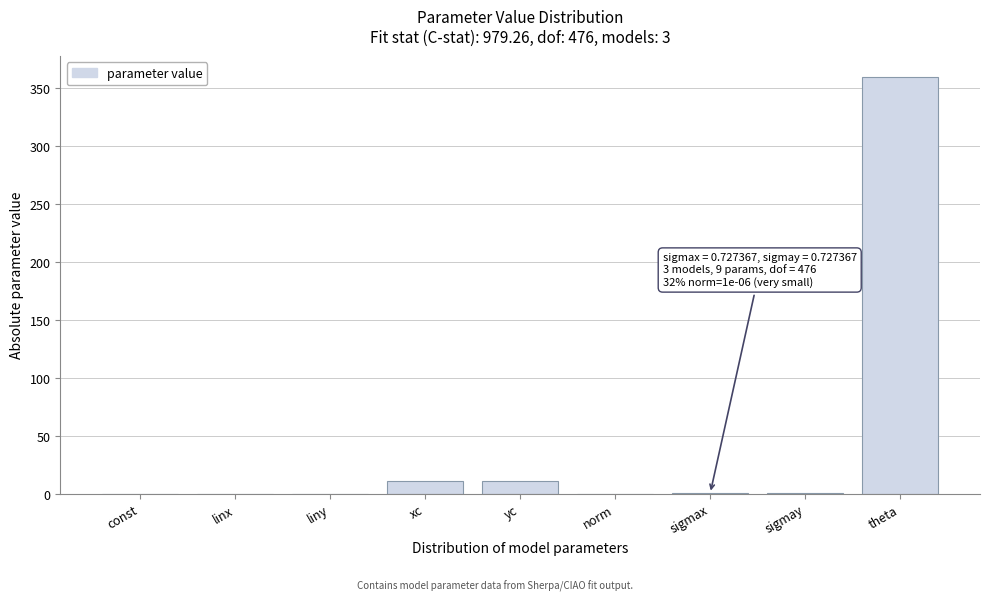

Which label corresponds to the largest value in the chart?

theta